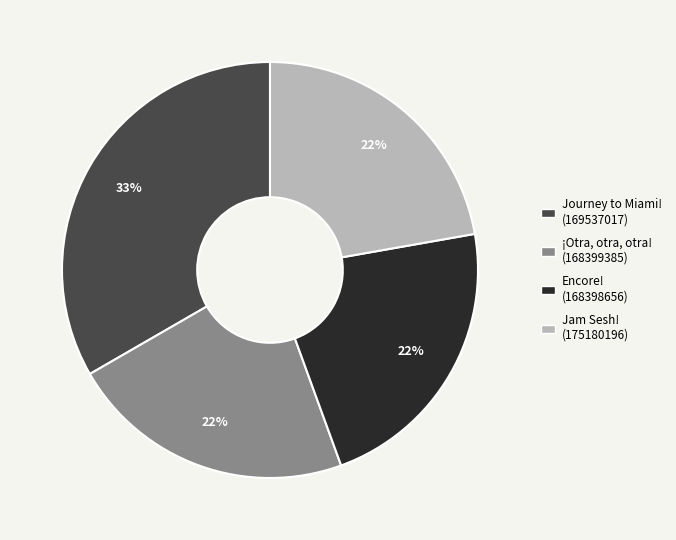

To the nearest percent, what is the average slice percentage?

25%